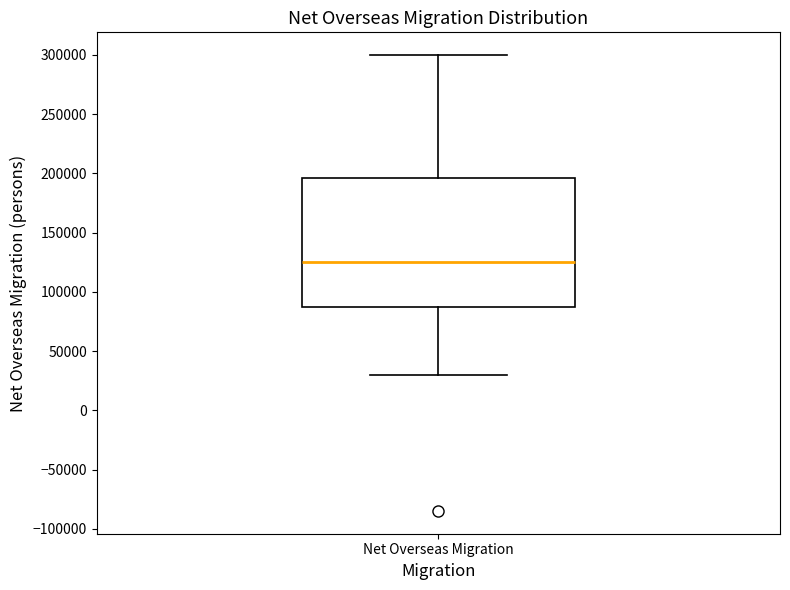

Read this box plot against the y-axis: the position of the median line, the range covered by the box, and the ends of both whiskers. The values are not printed on the chart, so give them approximately, as read against the axis.

median 125000, box 85000 to 195000, whiskers 30000 to 300000